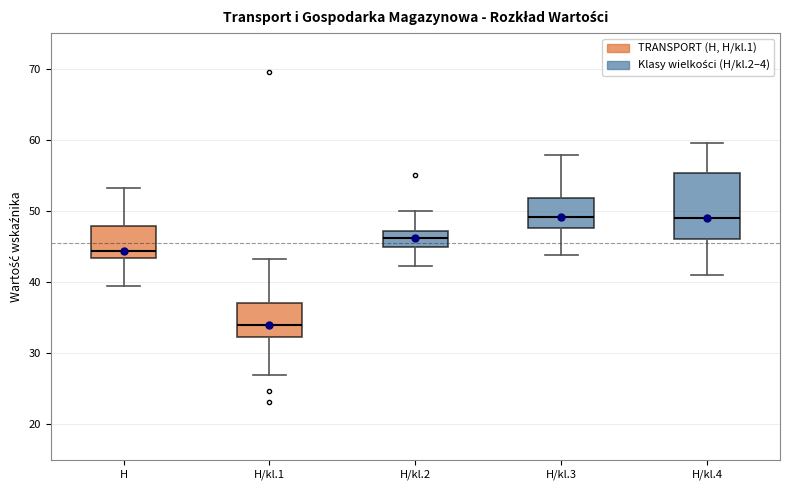

Reading left to right, transcribe this box plot: for each box, give where its median line is, the range the box spans, and where its two whiskers end, as read against the y-axis. The values are not printed on the chart, so give them approximately, as read against the axis.

H: median 44, box 43 to 48, whiskers 40 to 53
H/kl.1: median 34, box 32 to 37, whiskers 27 to 43
H/kl.2: median 46, box 45 to 47, whiskers 42 to 50
H/kl.3: median 49, box 48 to 52, whiskers 44 to 58
H/kl.4: median 49, box 46 to 55, whiskers 41 to 60